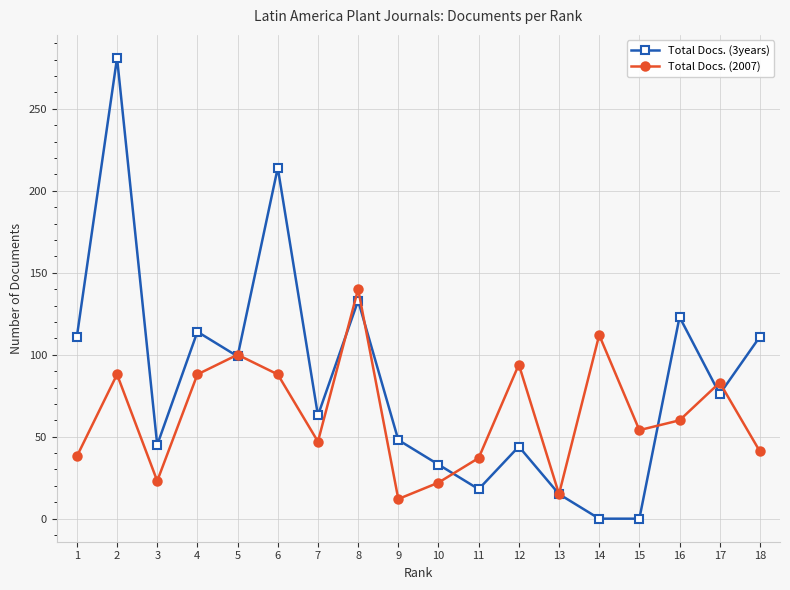

True or false: Total Docs. (2007) has more than 0 interior local peaks.

True